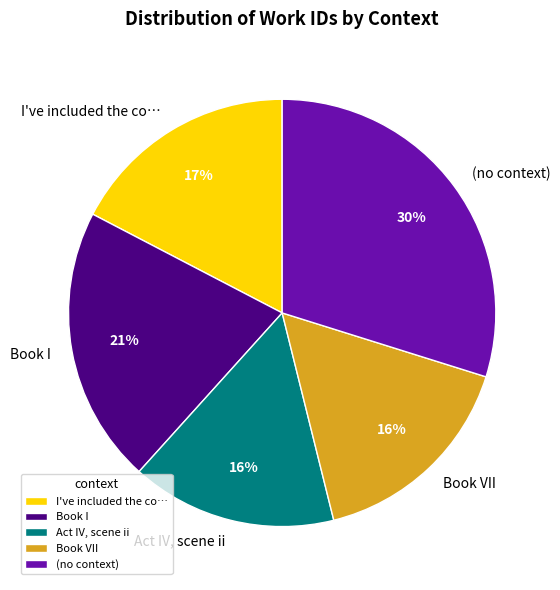

Which category has the biggest portion of the pie?

(no context)